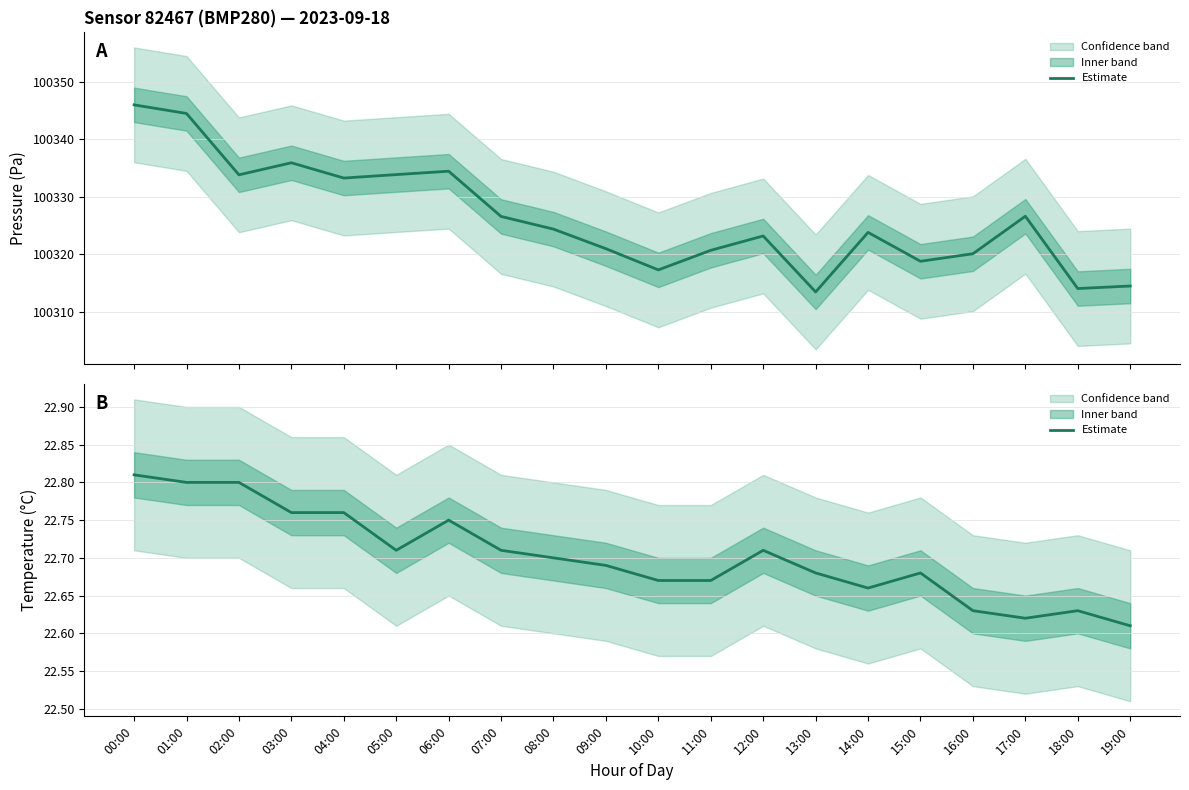

What is the approximate value of pressure at 13:00?

100313.4